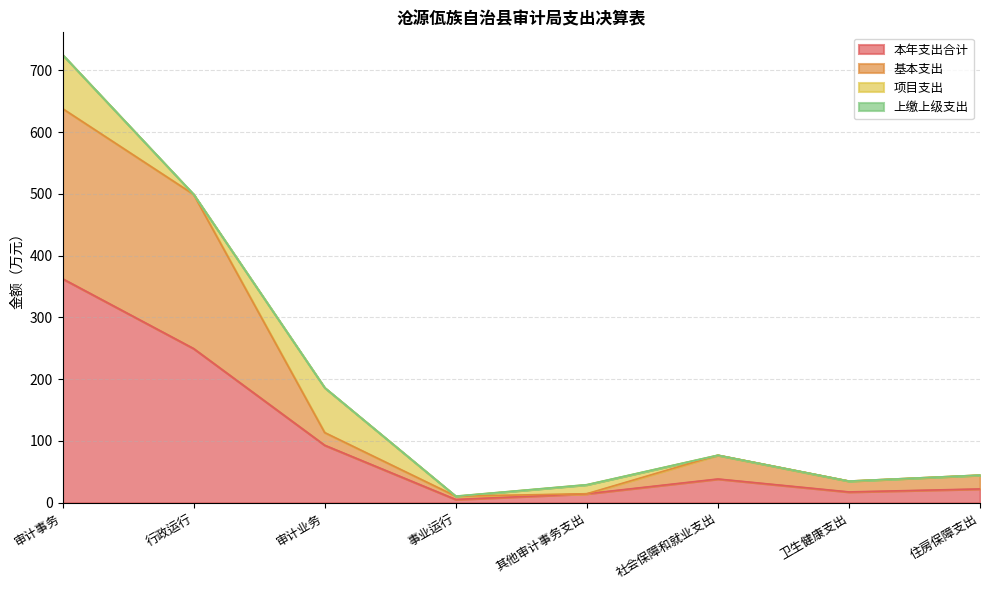

What is the total value across all series at 社会保障和就业支出?

77.0